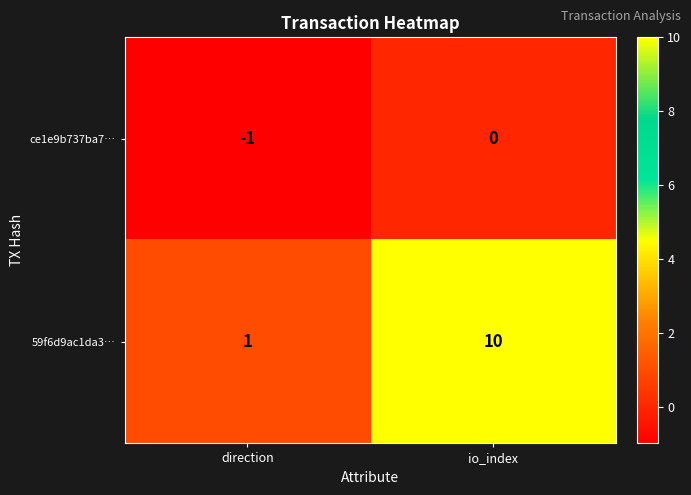

What is the difference between the maximum and minimum values in the 59f6d9ac1da3… series?

9